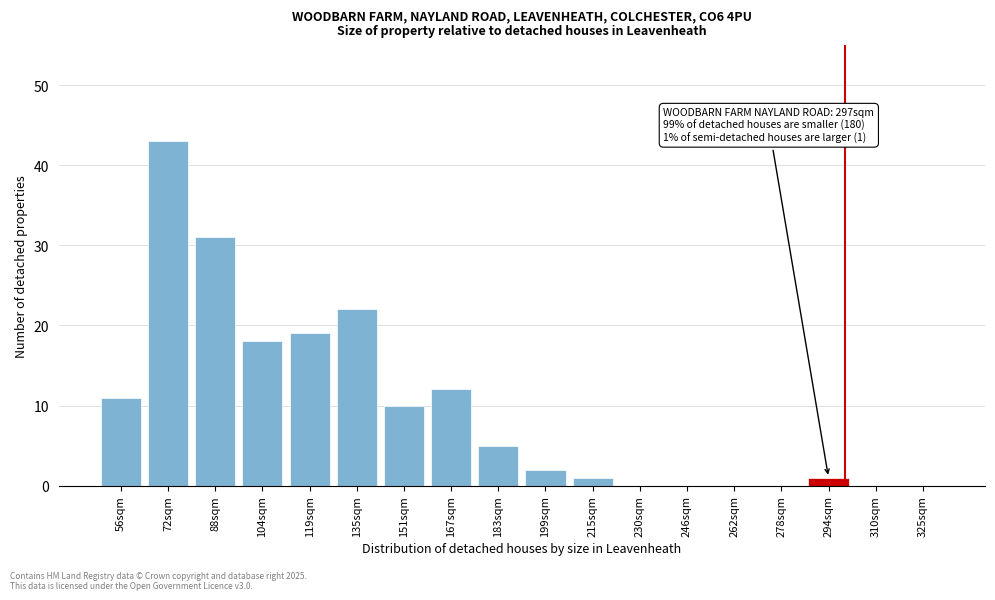

Reading right to left, list all the values displayed in this chart.

325sqm=0	310sqm=0	294sqm=1	278sqm=0	262sqm=0	246sqm=0	230sqm=0	215sqm=1	199sqm=2	183sqm=5	167sqm=12	151sqm=10	135sqm=22	119sqm=19	104sqm=18	88sqm=31	72sqm=43	56sqm=11